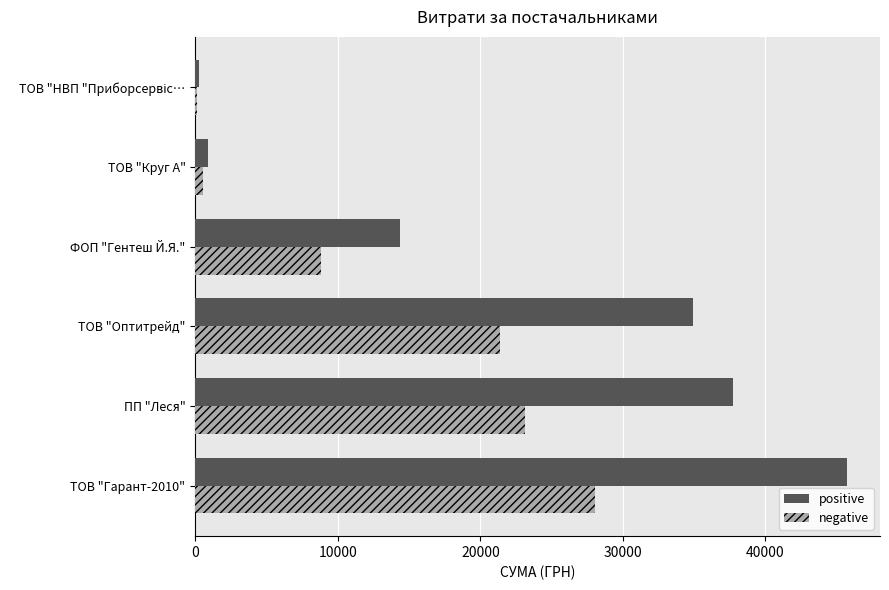

Rank the series by their average value, from highest to lowest.

positive, negative